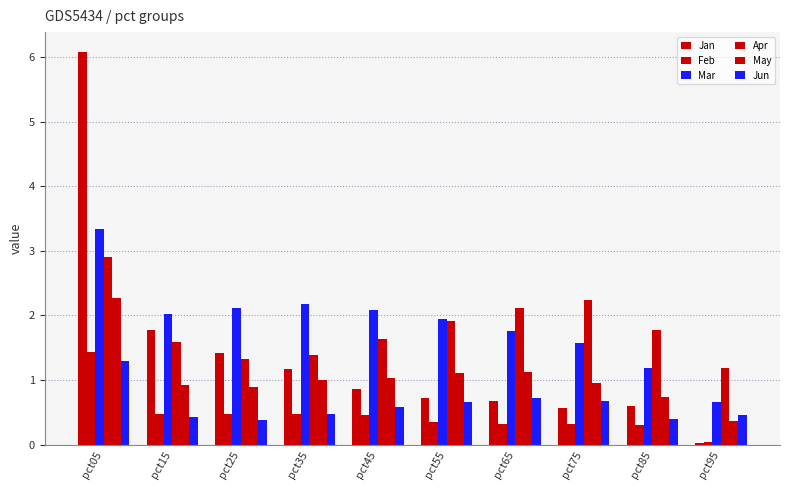

Which series has the largest range (max minus min)?

Jan